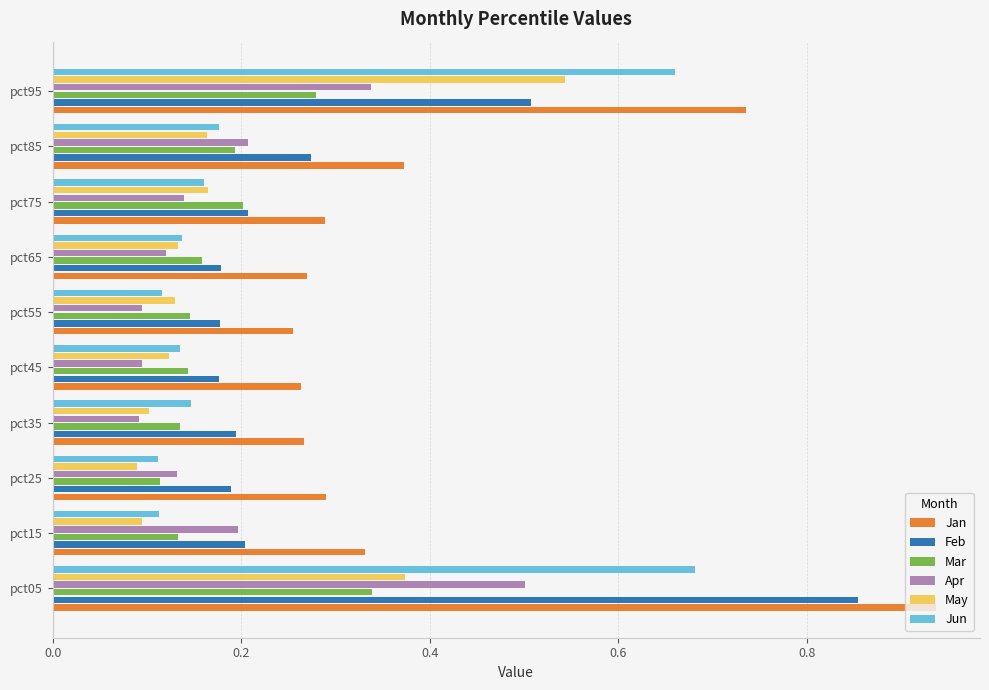

What is the sum of the Jan values at pct15 and pct35?

0.6